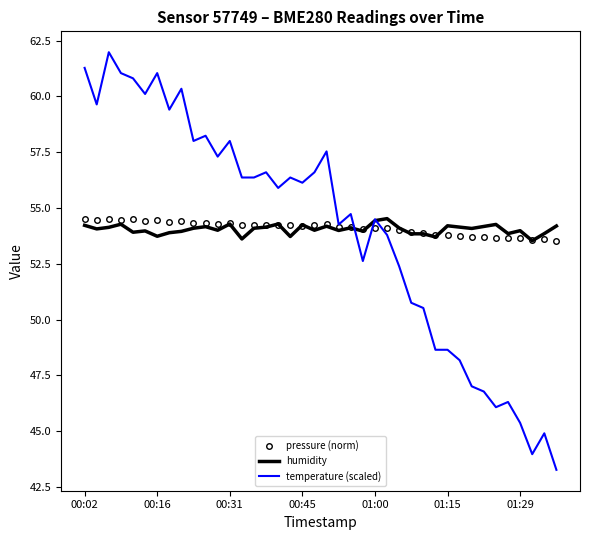

What is the minimum value for humidity?

53.5